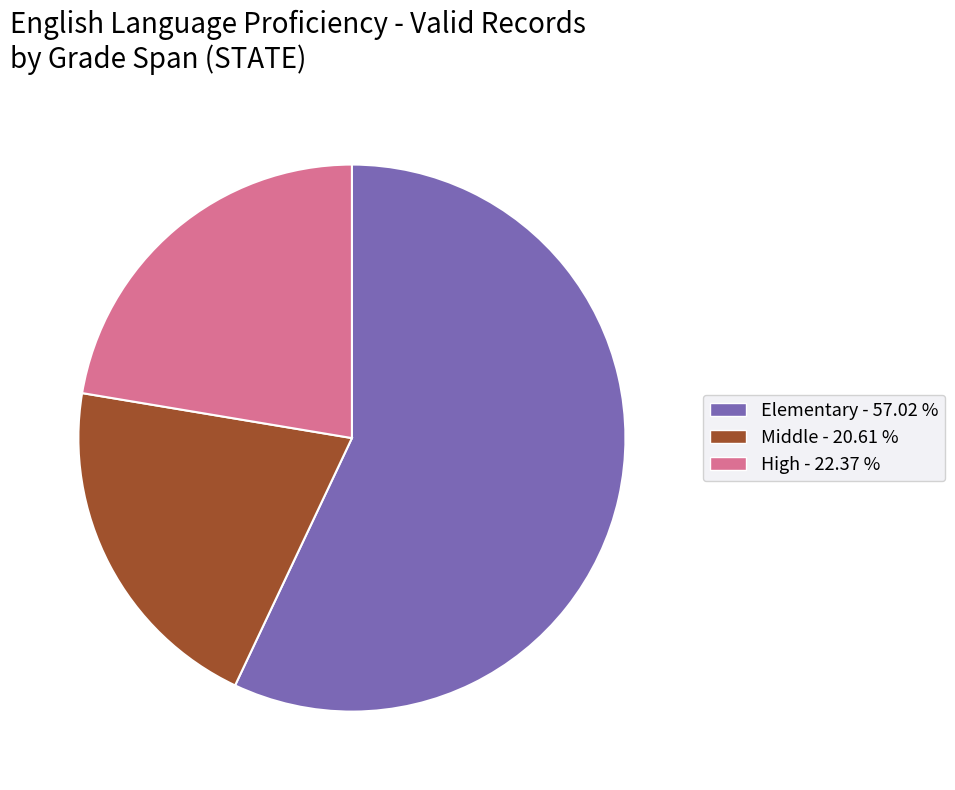

How many segments does this pie chart have?

3